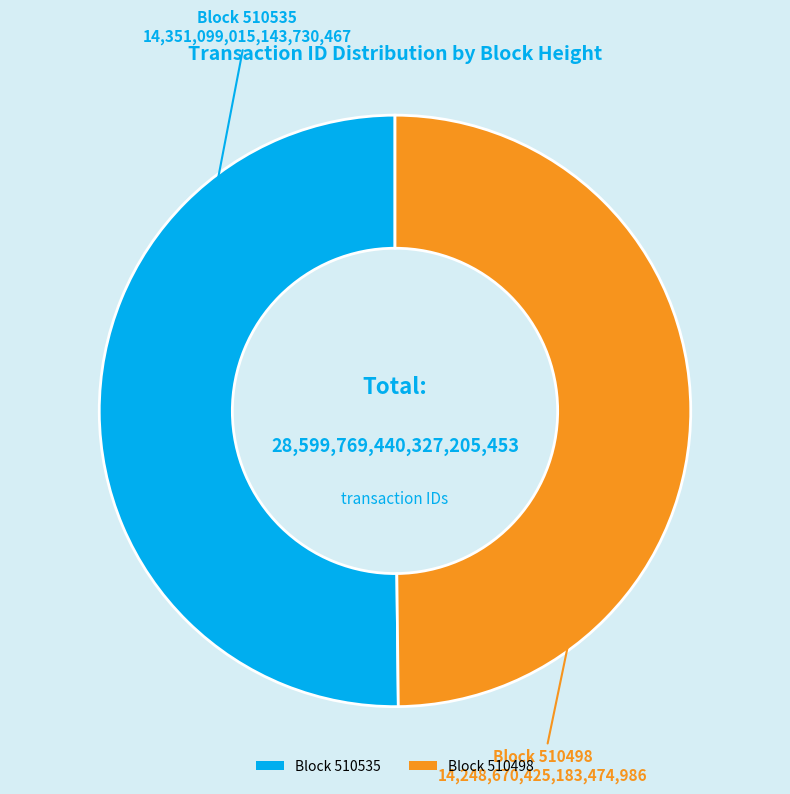

Count the number of slices in the pie.

2